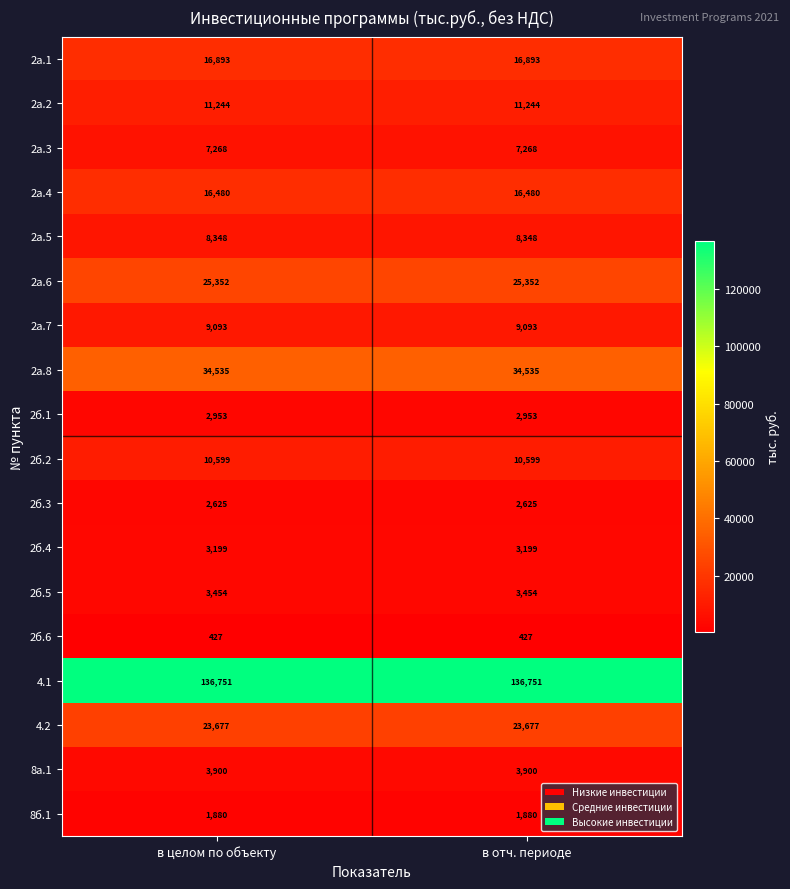

Is the value of 2а.4 at в целом по объекту greater than the value of 2б.4 at в отч. периоде?

Yes